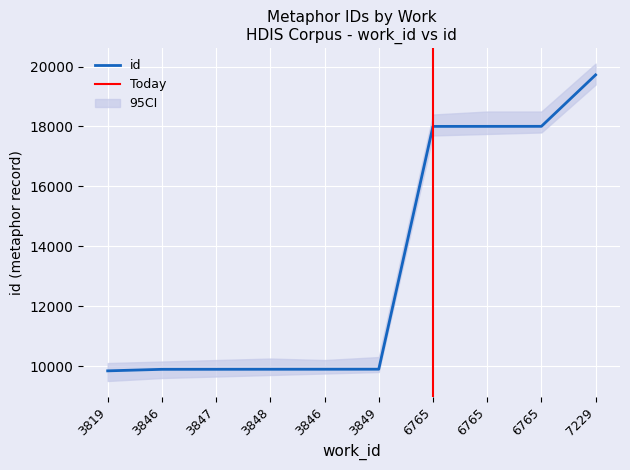

What is the maximum value shown in the chart?

19723